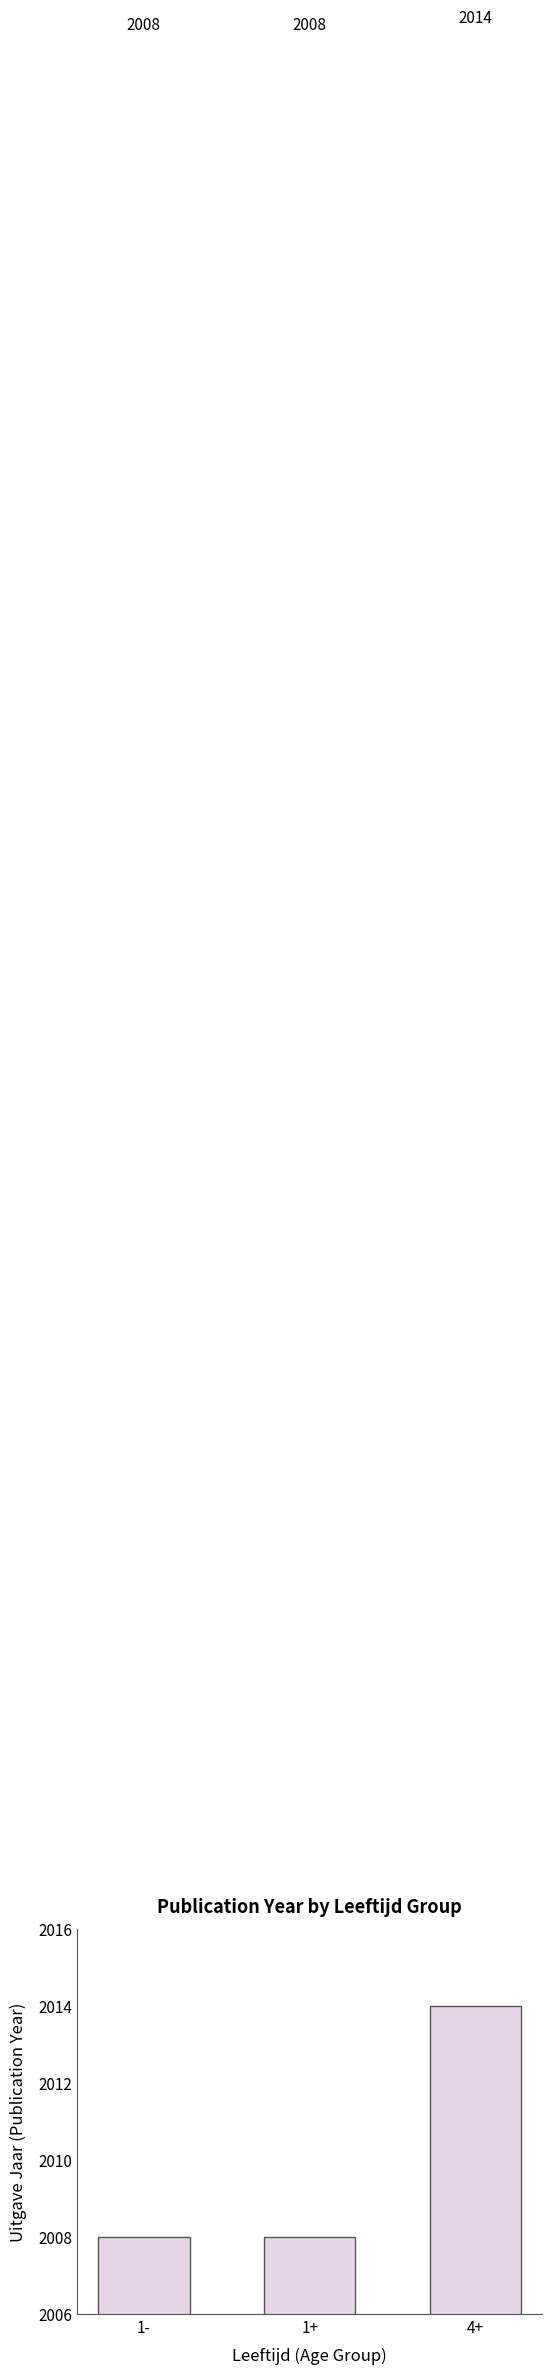

The chart shows a value of 1290 at 4+. True or false?

False